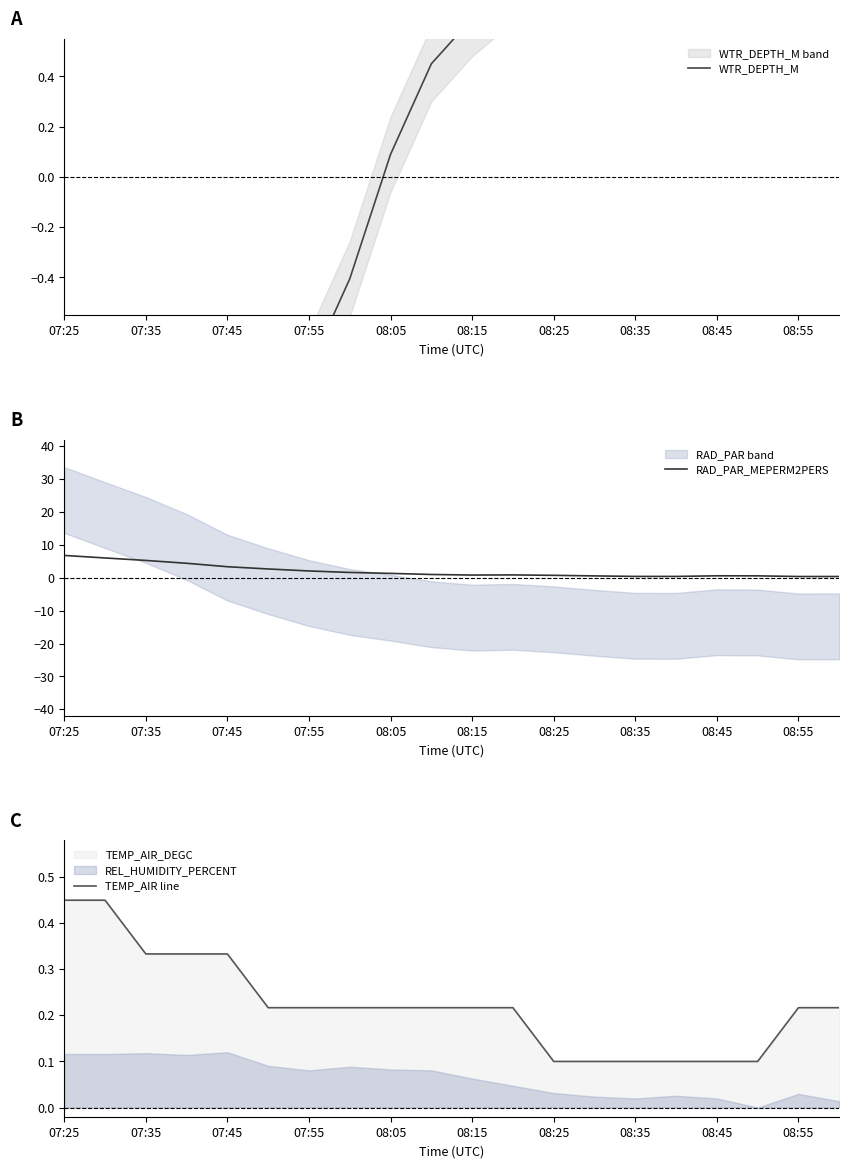

Which series has the largest range (max minus min)?

RAD_PAR_MEPERM2PERS